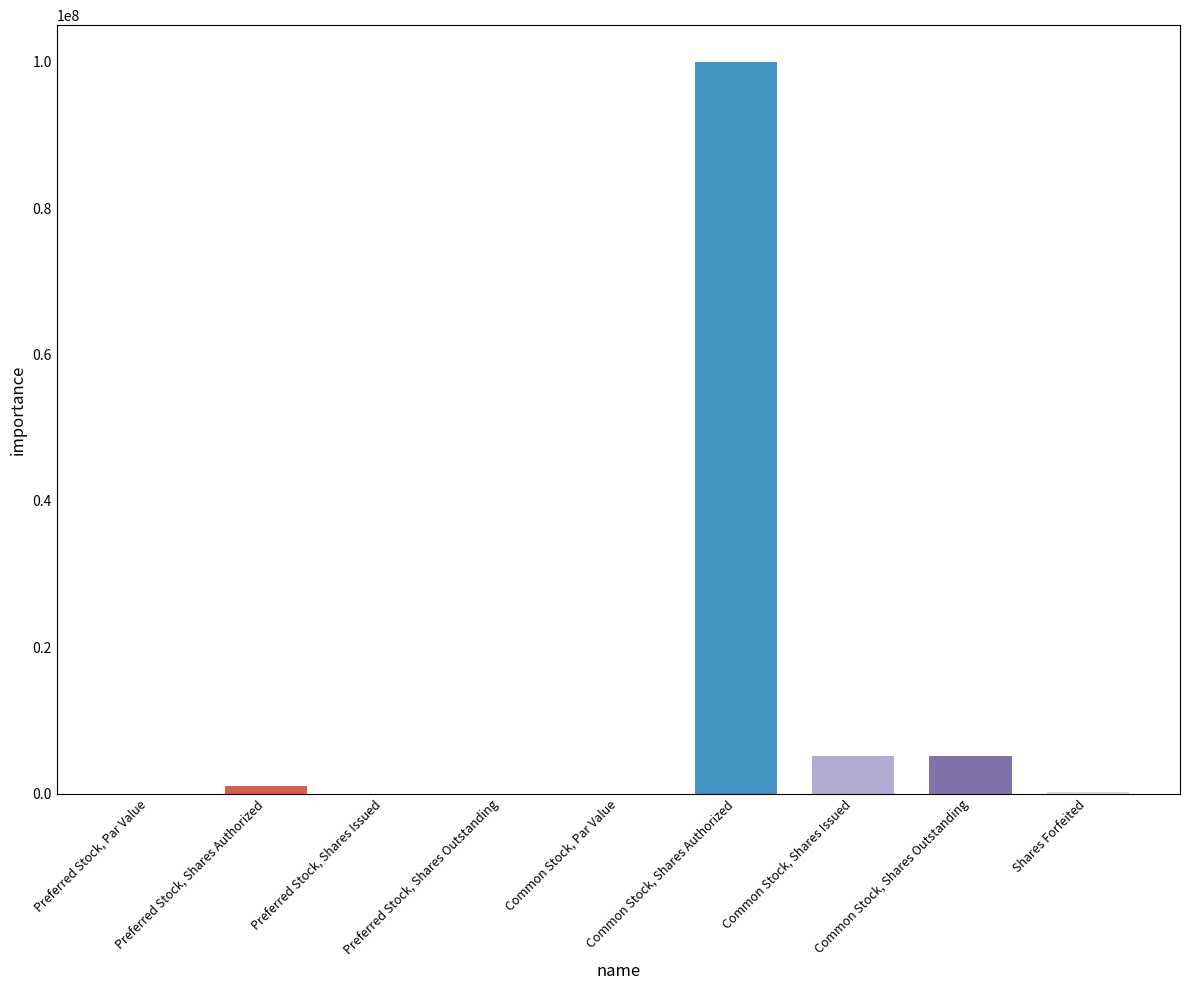

Where does the data first go above 175000?

Preferred Stock, Shares Authorized